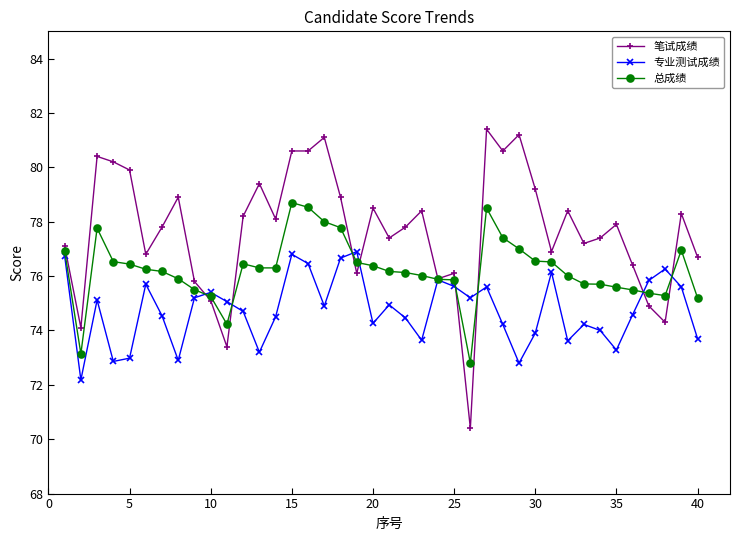

What is the value of the 专业测试成绩 point at the 17th from the left?

74.9